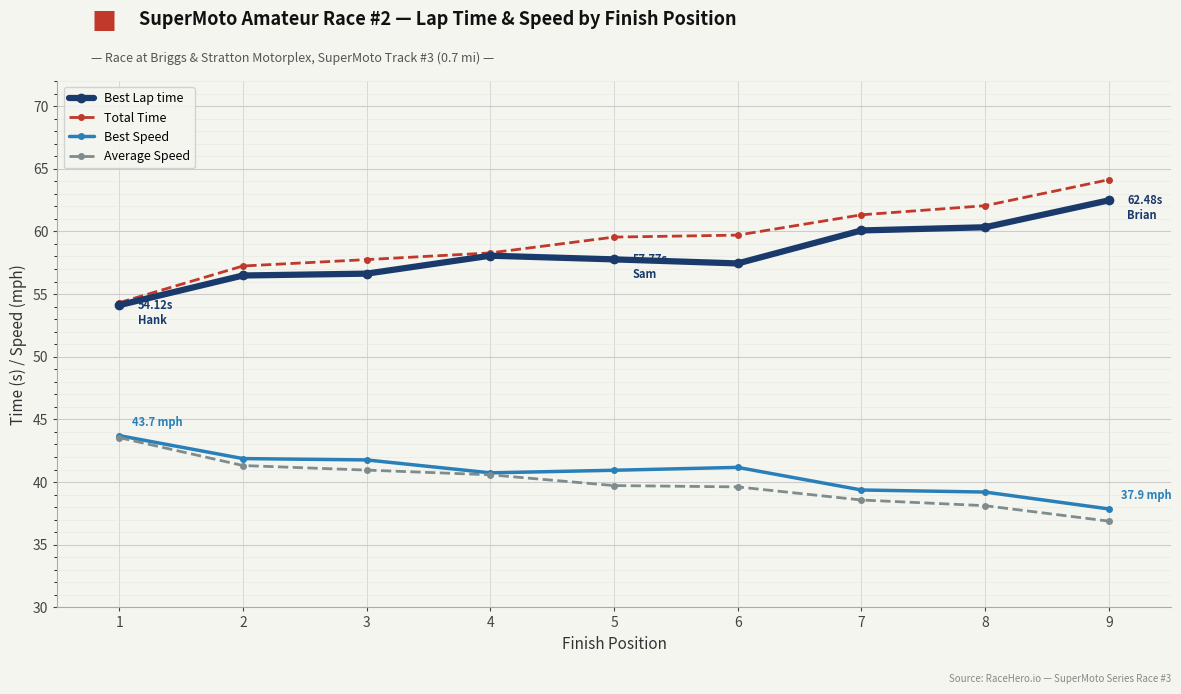

True or false: Total Time has more than 2 points higher than both neighbors.

False